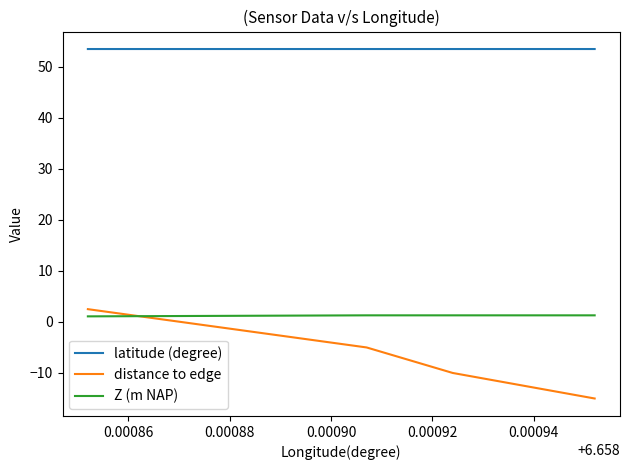

What is the minimum value shown in the chart?

-15.0